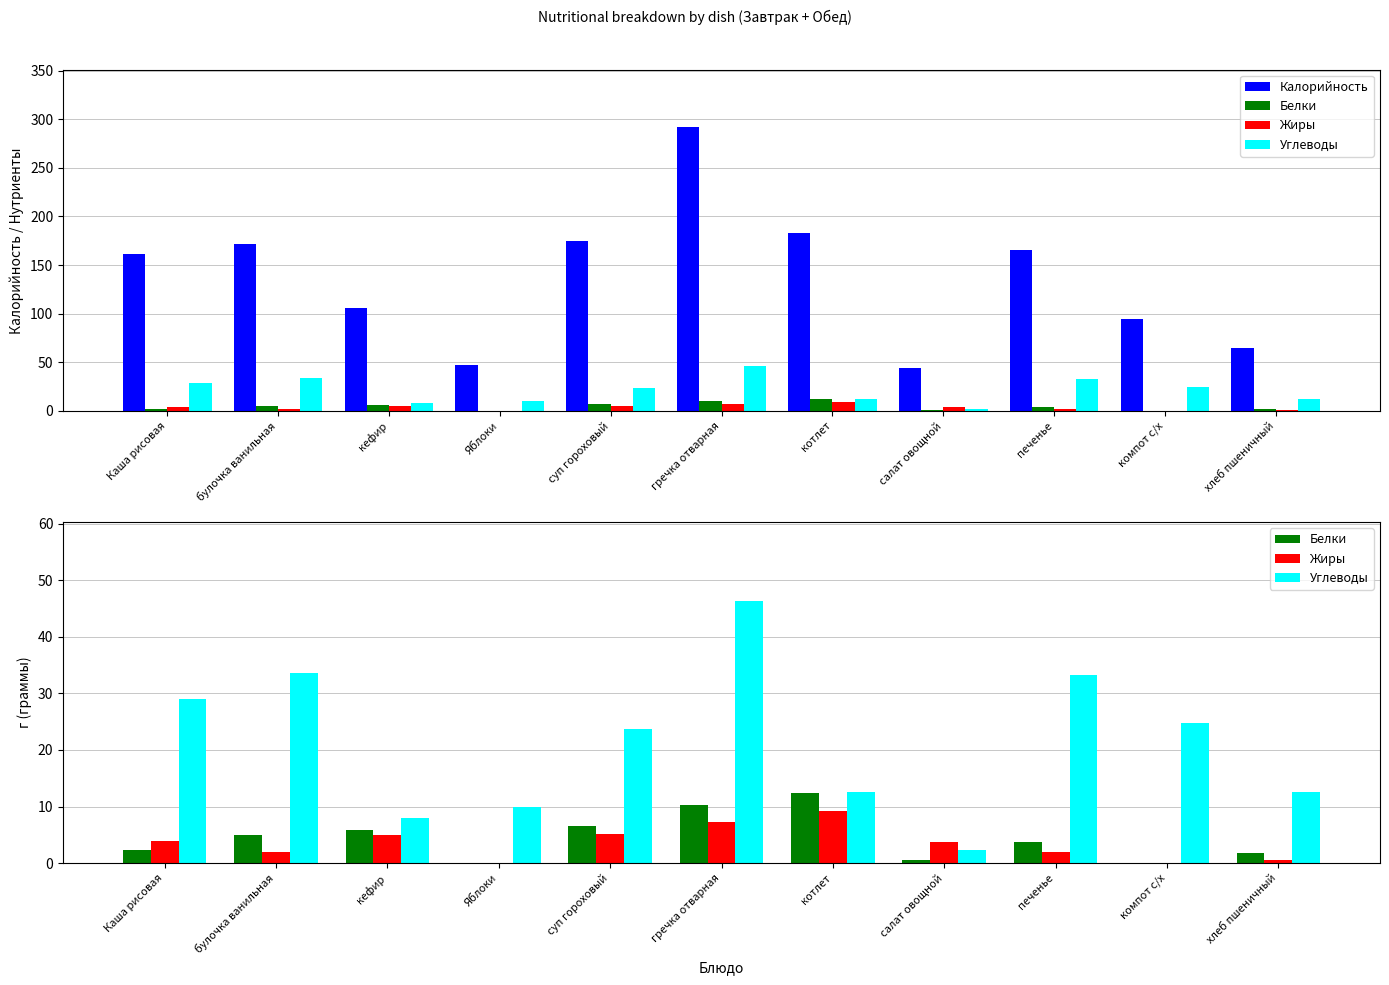

At which category is the sum across all series the highest?

гречка отварная